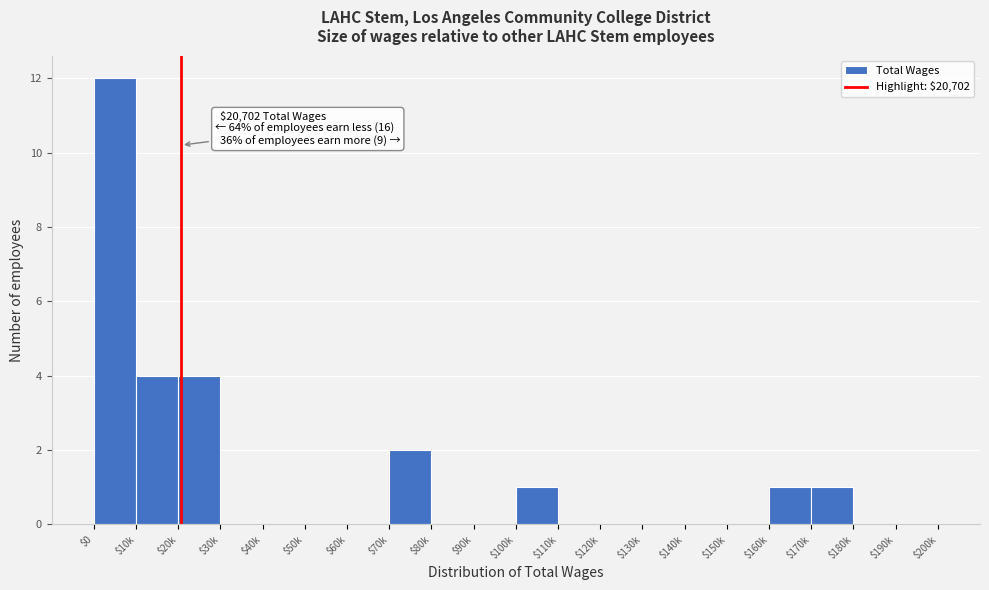

What is the greatest value displayed?

12